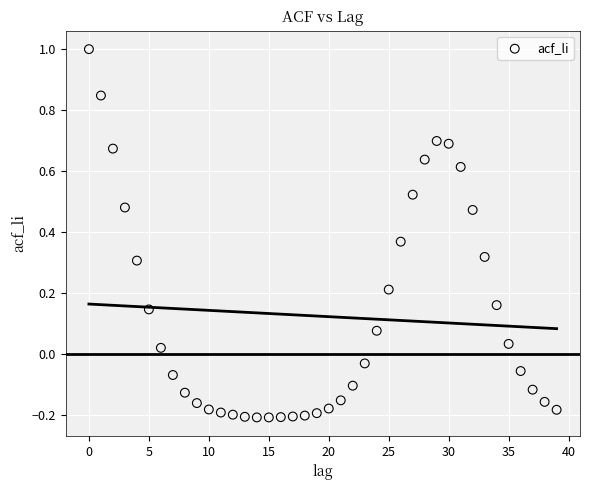

What is the range of Y values (max minus min)?

1.2